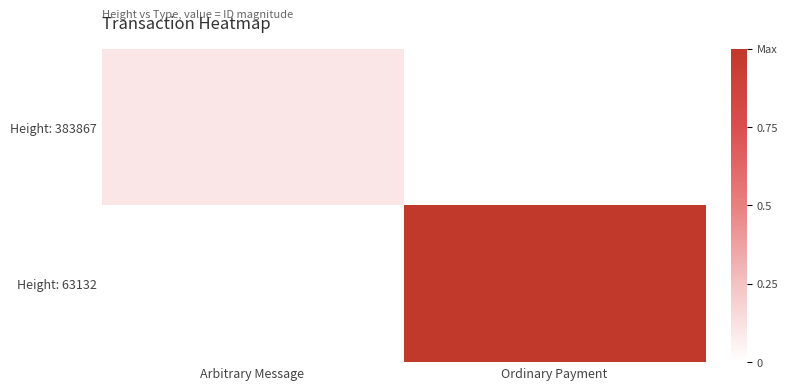

How many distinct data groups are displayed?

2